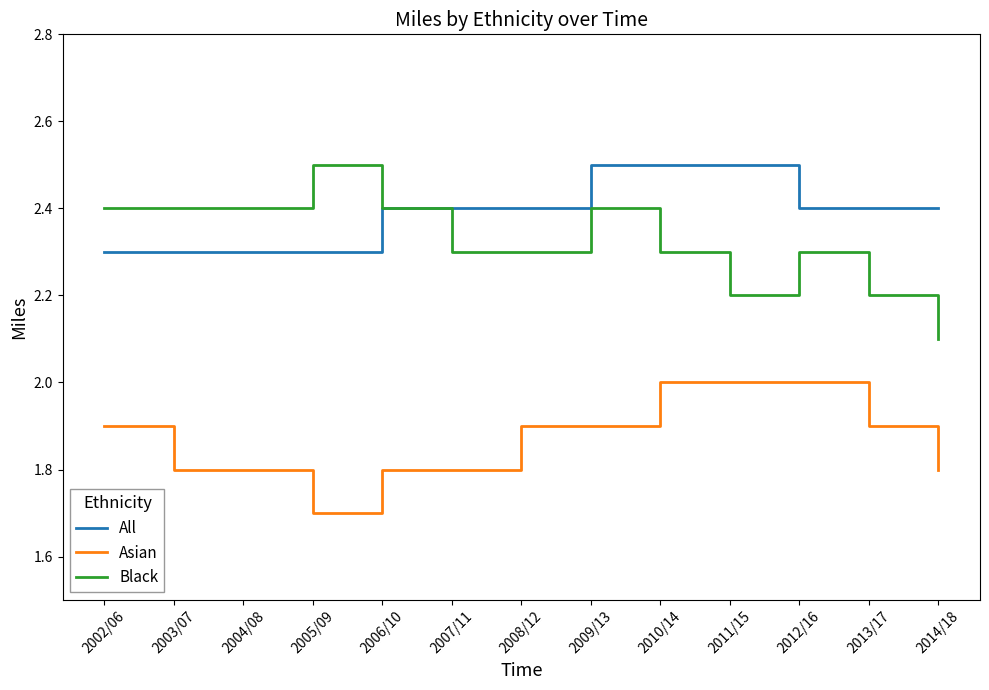

The value of All at 2012/16 is 4.1. True or false?

False